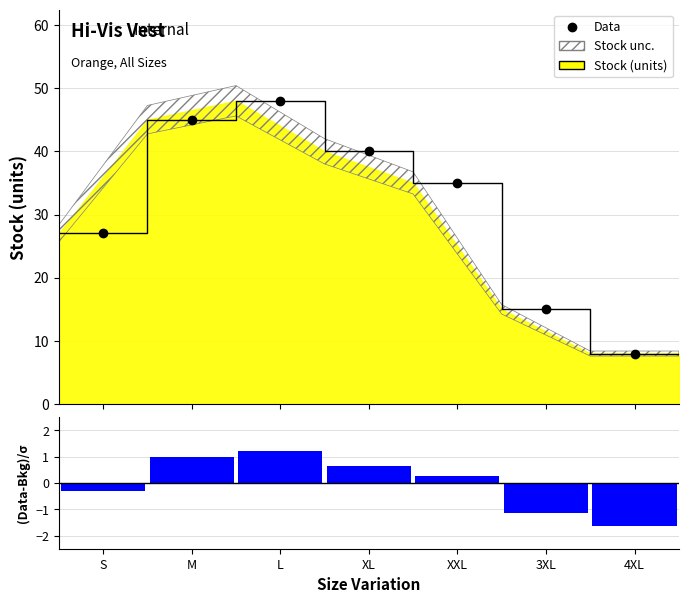

Where does the data first go above 35?

M